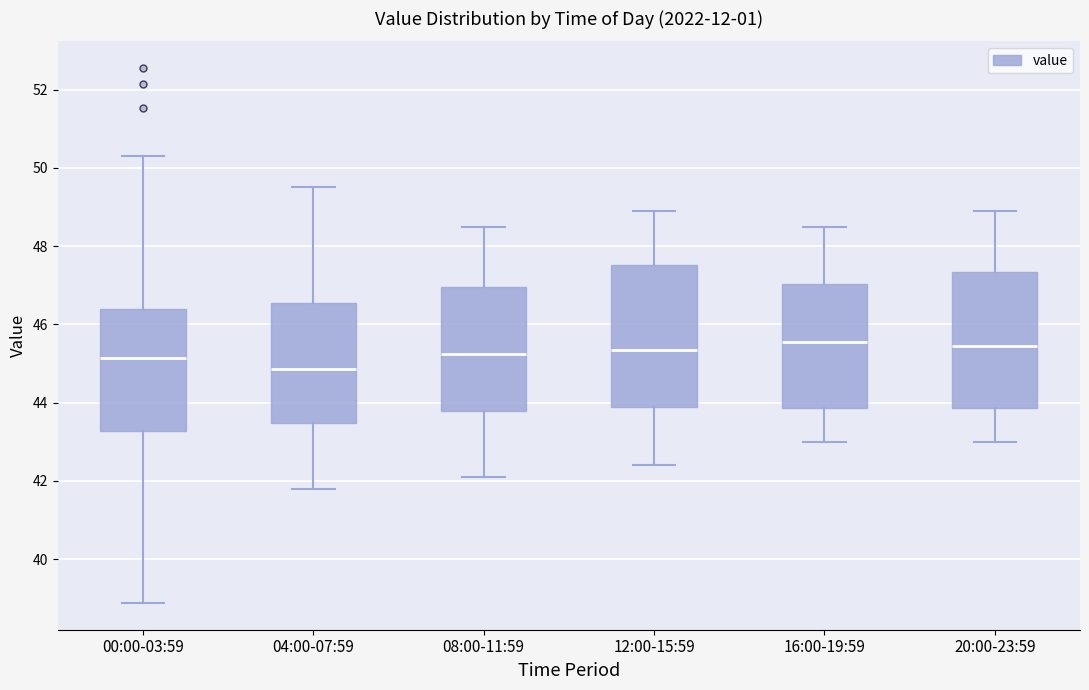

Reading left to right, read every box against the y-axis: the position of its median line, the range the box covers, and the ends of its whiskers. The values are not printed on the chart, so give them approximately, as read against the axis.

00:00-03:59: median 45.2, box 43.2 to 46.4, whiskers 38.8 to 50.4
04:00-07:59: median 44.8, box 43.4 to 46.6, whiskers 41.8 to 49.6
08:00-11:59: median 45.2, box 43.8 to 47.0, whiskers 42.2 to 48.6
12:00-15:59: median 45.4, box 44.0 to 47.6, whiskers 42.4 to 49.0
16:00-19:59: median 45.6, box 43.8 to 47.0, whiskers 43.0 to 48.6
20:00-23:59: median 45.4, box 43.8 to 47.4, whiskers 43.0 to 49.0